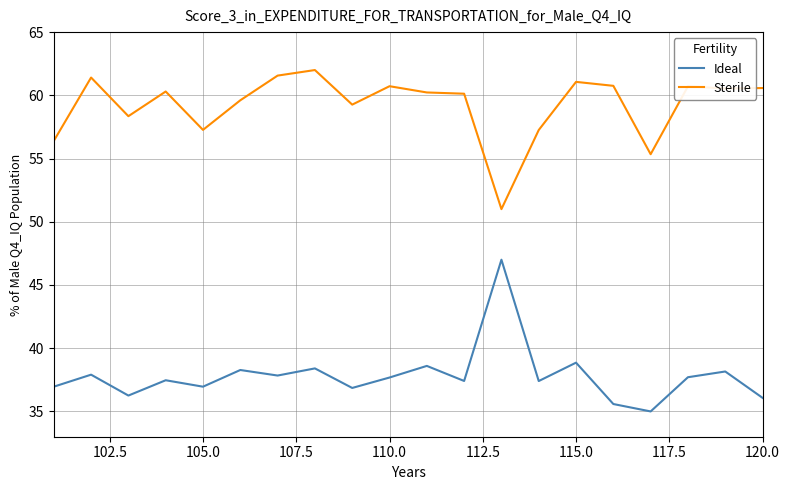

What are all the series names shown in the legend?

Ideal, Sterile